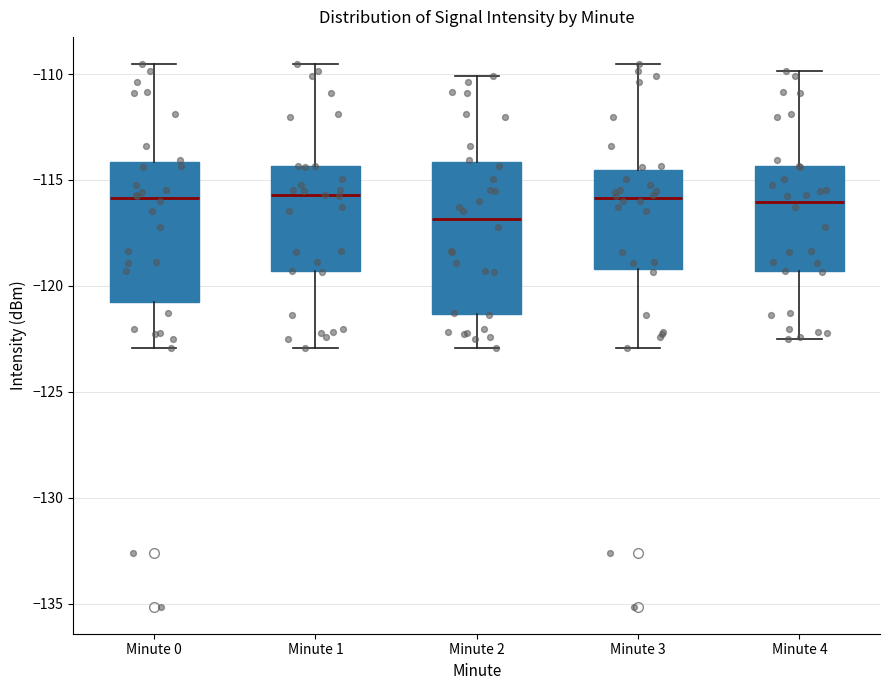

Which box is the tallest, from its lower edge to its upper edge?

Minute 2